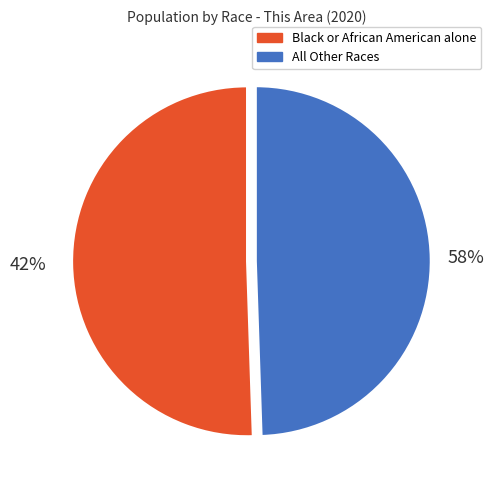

Does White alone account for over 50% of the chart?

No